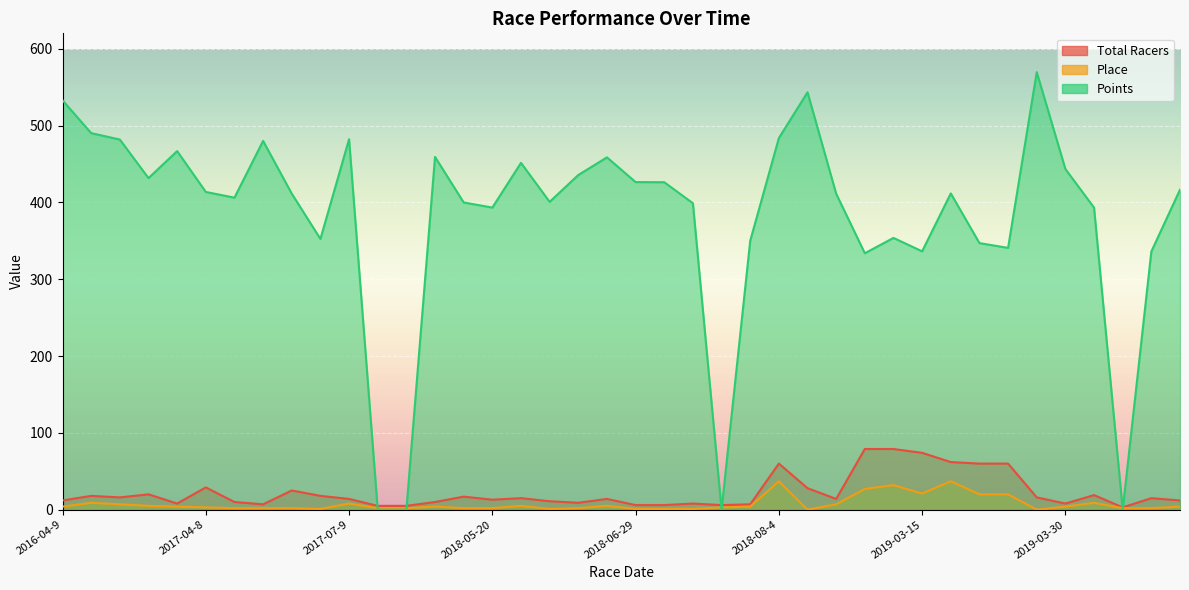

What is the label of the 23rd point from the right?

2018-06-3